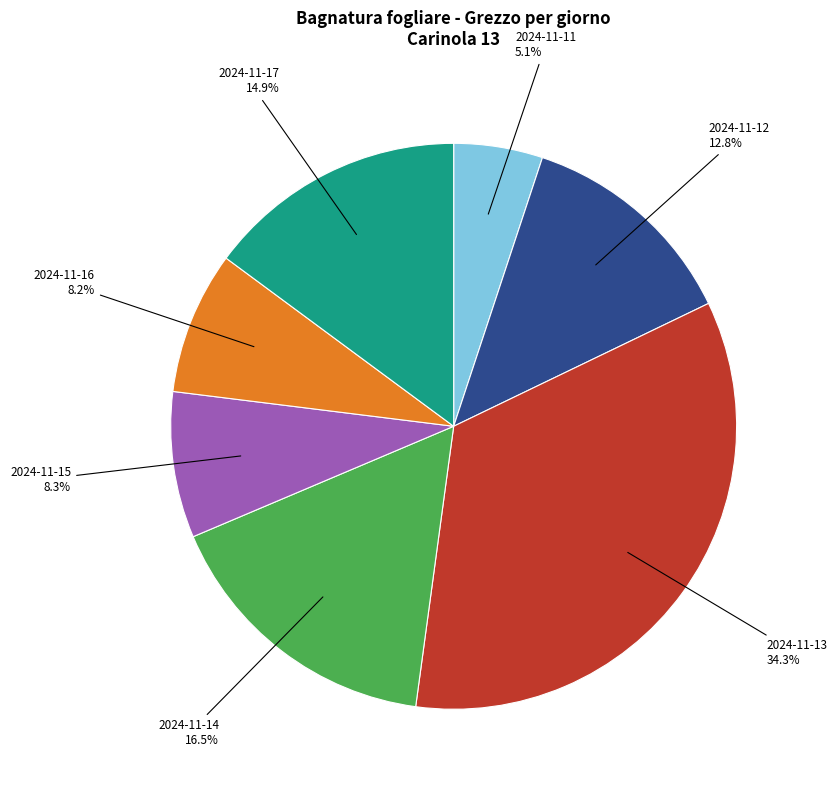

Is there any slice that represents more than half of the pie?

No